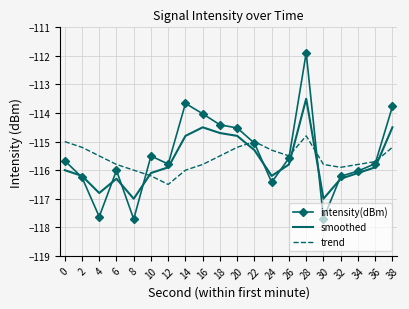

What is the greatest value displayed?

-111.9